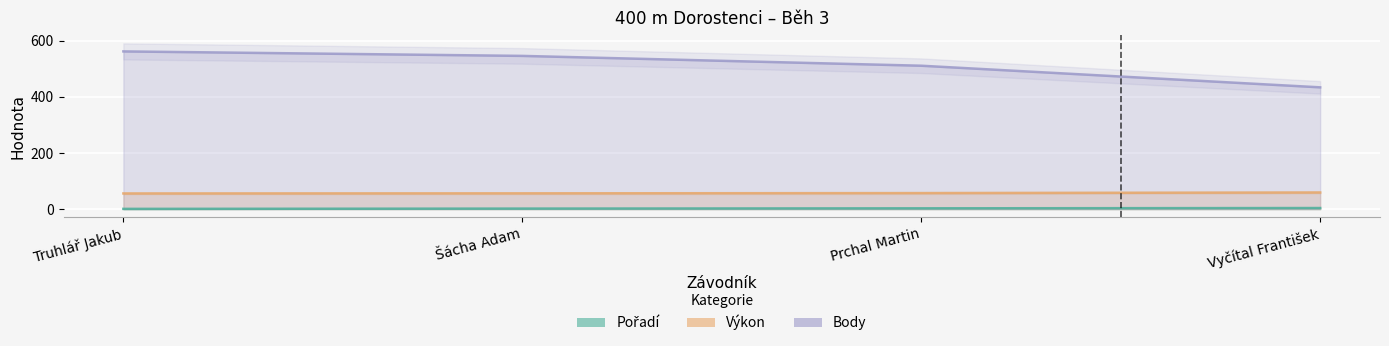

Does the chart display data point markers on the line(s)?

No